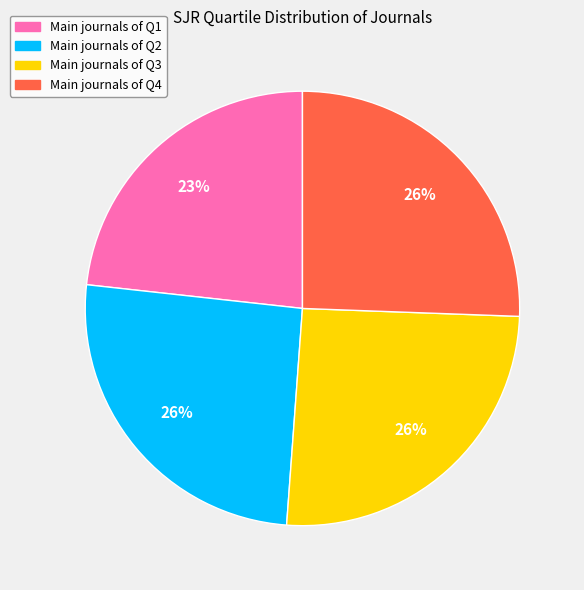

To the nearest percent, what is the average slice percentage?

25%